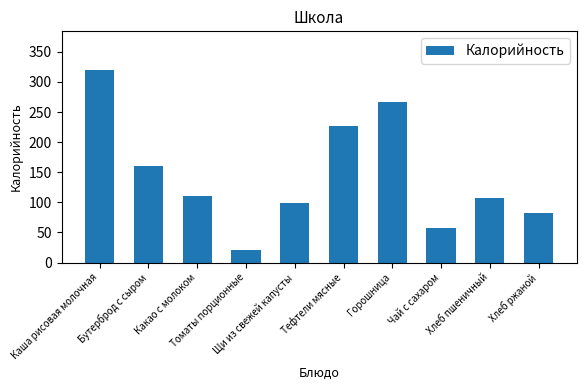

At which label does the data first exceed 111?

Каша рисовая молочная